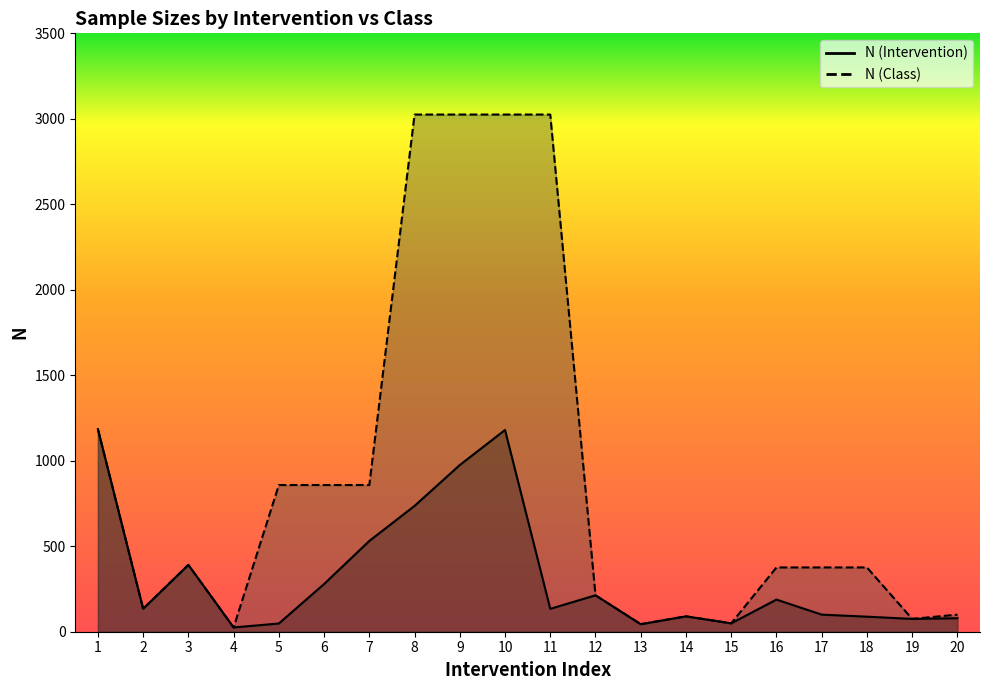

Where does the N (Intervention) series first go above 134?

1